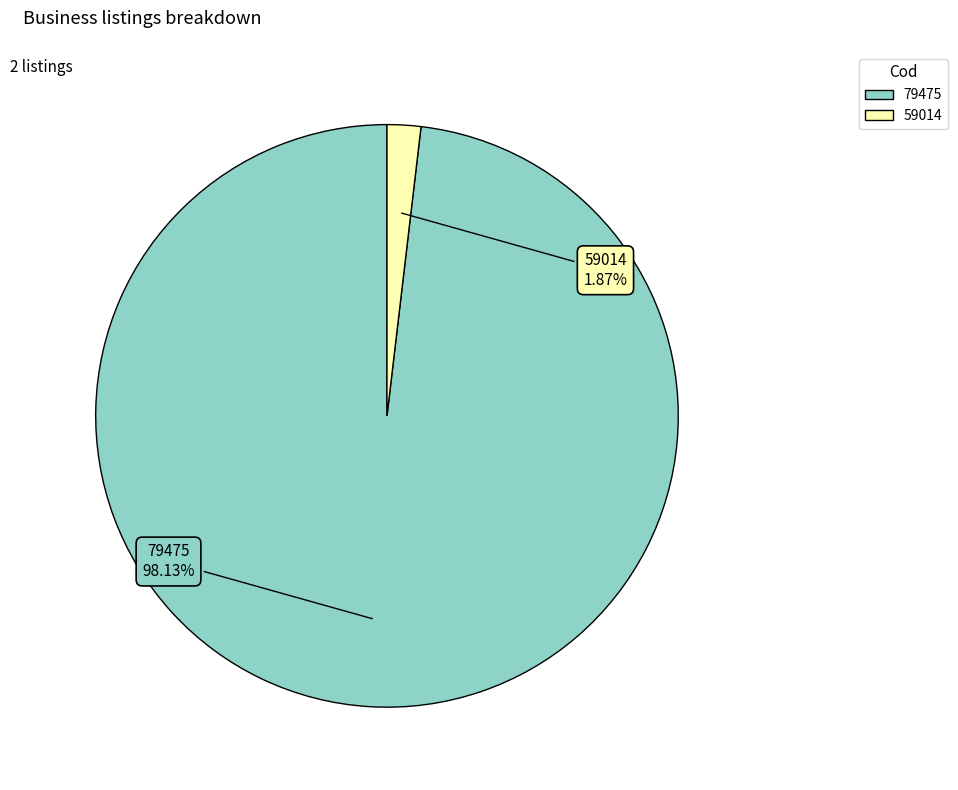

Does any single category account for the majority?

Yes